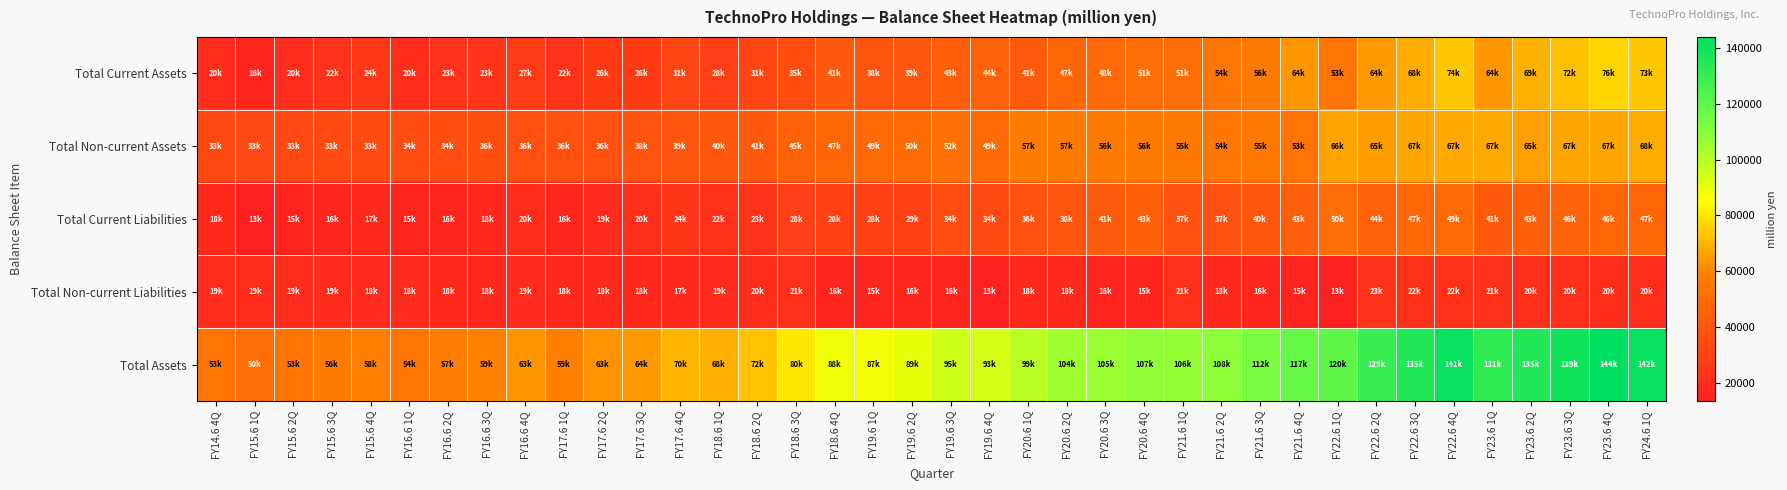

At which category is the sum across all series the highest?

FY22.6 4Q